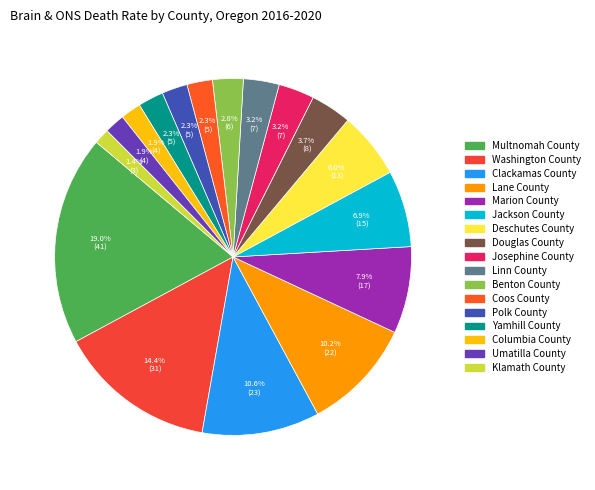

True or false: Lane County accounts for 10% of the total.

True